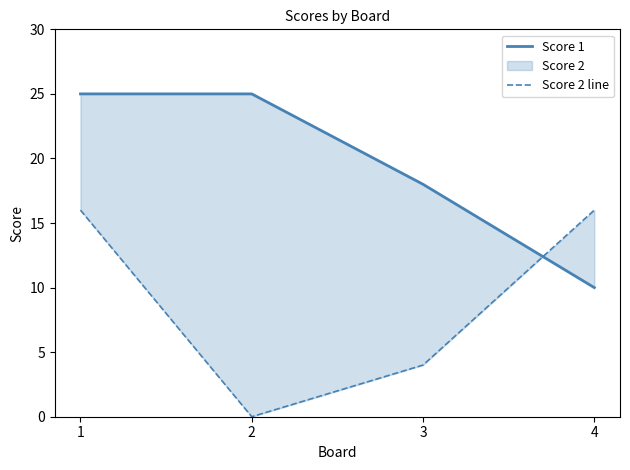

Reading right to left, what are all the values shown in this chart?

Score 1: 10	18	25	25
Score 2 line: 16	4	0	16